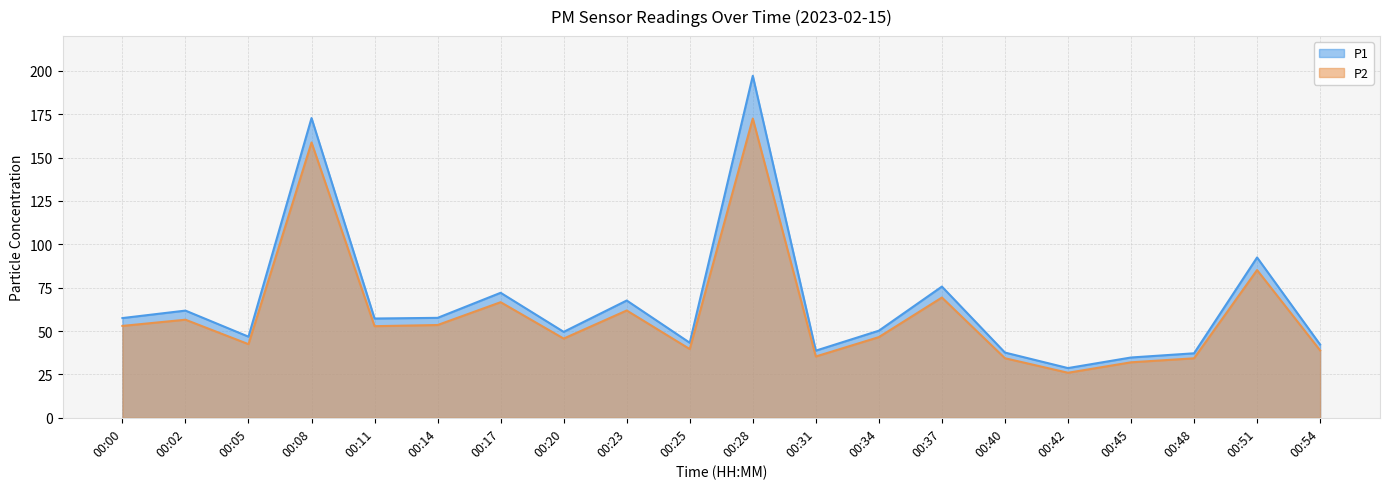

What is the sum of the P1 values at 00:11 and 00:37?

132.8